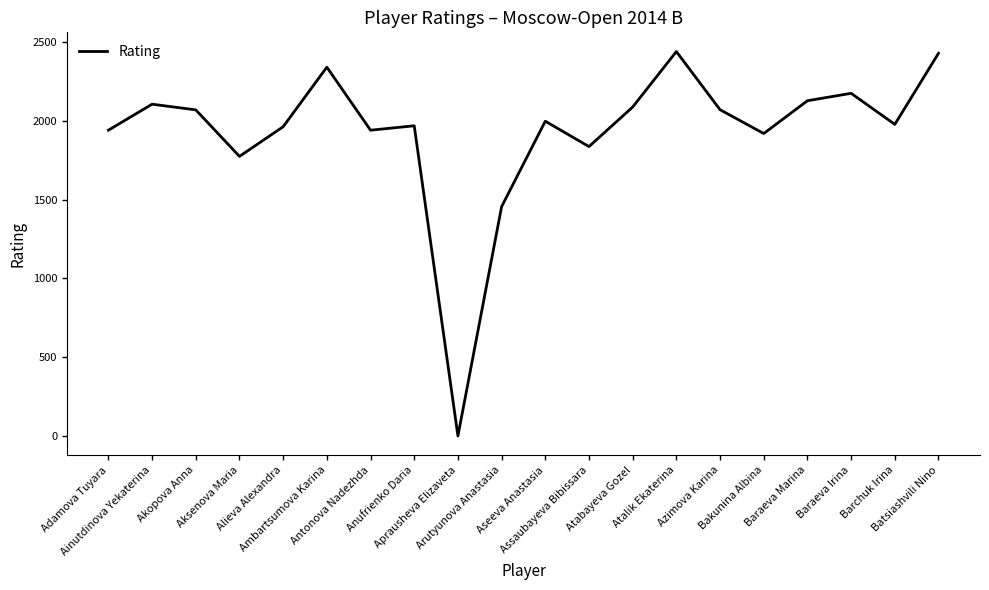

What position from the left is Ainutdinova Yekaterina?

2